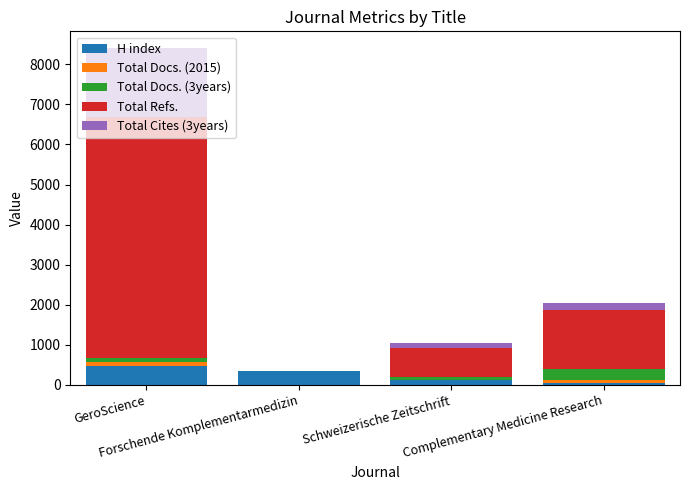

What is the highest value of the H index series?

475